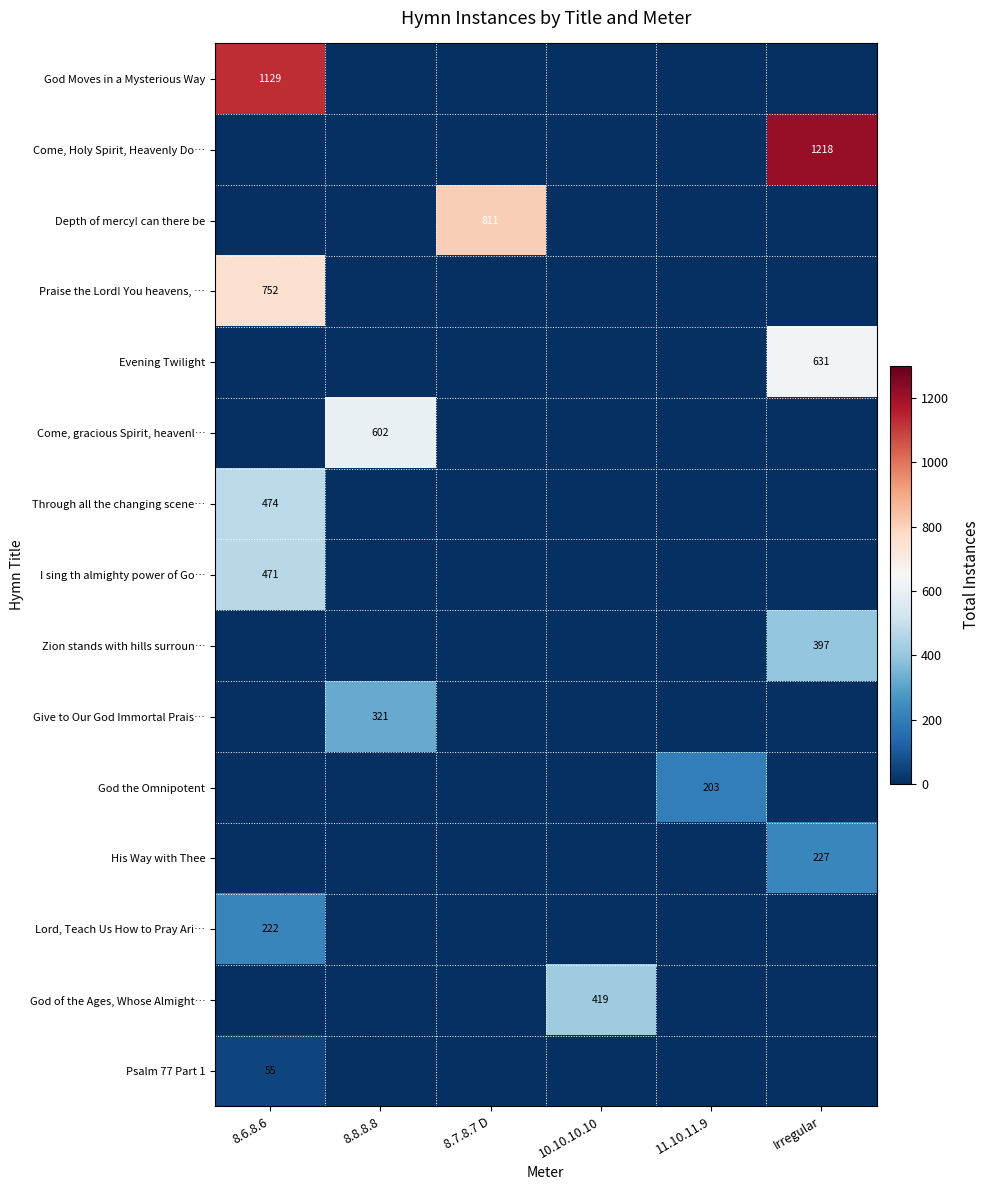

Is it true that Lord, Teach Us How to Pray Ari… equals 222 at 8.6.8.6?

True